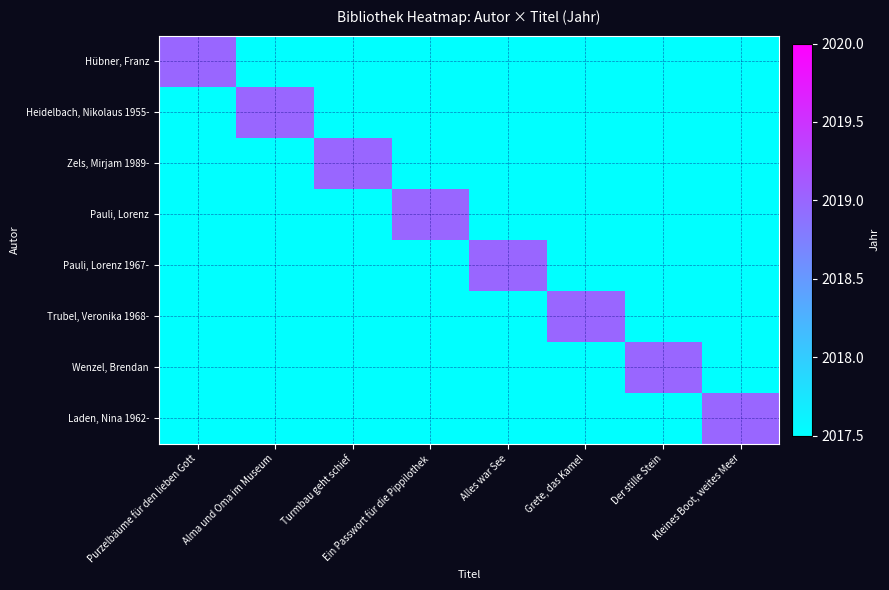

Reading left to right, extract all data points from this chart.

Hübner, Franz: Purzelbäume für den lieben Gott=2019.0	Alma und Oma im Museum=2017.5	Turmbau geht schief=2017.5	Ein Passwort für die Pippilothek=2017.5	Alles war See=2017.5	Grete, das Kamel=2017.5	Der stille Stein=2017.5	Kleines Boot, weites Meer=2017.5
Heidelbach, Nikolaus 1955-: Purzelbäume für den lieben Gott=2017.5	Alma und Oma im Museum=2019.0	Turmbau geht schief=2017.5	Ein Passwort für die Pippilothek=2017.5	Alles war See=2017.5	Grete, das Kamel=2017.5	Der stille Stein=2017.5	Kleines Boot, weites Meer=2017.5
Zels, Mirjam 1989-: Purzelbäume für den lieben Gott=2017.5	Alma und Oma im Museum=2017.5	Turmbau geht schief=2019.0	Ein Passwort für die Pippilothek=2017.5	Alles war See=2017.5	Grete, das Kamel=2017.5	Der stille Stein=2017.5	Kleines Boot, weites Meer=2017.5
Pauli, Lorenz: Purzelbäume für den lieben Gott=2017.5	Alma und Oma im Museum=2017.5	Turmbau geht schief=2017.5	Ein Passwort für die Pippilothek=2019.0	Alles war See=2017.5	Grete, das Kamel=2017.5	Der stille Stein=2017.5	Kleines Boot, weites Meer=2017.5
Pauli, Lorenz 1967-: Purzelbäume für den lieben Gott=2017.5	Alma und Oma im Museum=2017.5	Turmbau geht schief=2017.5	Ein Passwort für die Pippilothek=2017.5	Alles war See=2019.0	Grete, das Kamel=2017.5	Der stille Stein=2017.5	Kleines Boot, weites Meer=2017.5
Trubel, Veronika 1968-: Purzelbäume für den lieben Gott=2017.5	Alma und Oma im Museum=2017.5	Turmbau geht schief=2017.5	Ein Passwort für die Pippilothek=2017.5	Alles war See=2017.5	Grete, das Kamel=2019.0	Der stille Stein=2017.5	Kleines Boot, weites Meer=2017.5
Wenzel, Brendan: Purzelbäume für den lieben Gott=2017.5	Alma und Oma im Museum=2017.5	Turmbau geht schief=2017.5	Ein Passwort für die Pippilothek=2017.5	Alles war See=2017.5	Grete, das Kamel=2017.5	Der stille Stein=2019.0	Kleines Boot, weites Meer=2017.5
Laden, Nina 1962-: Purzelbäume für den lieben Gott=2017.5	Alma und Oma im Museum=2017.5	Turmbau geht schief=2017.5	Ein Passwort für die Pippilothek=2017.5	Alles war See=2017.5	Grete, das Kamel=2017.5	Der stille Stein=2017.5	Kleines Boot, weites Meer=2019.0